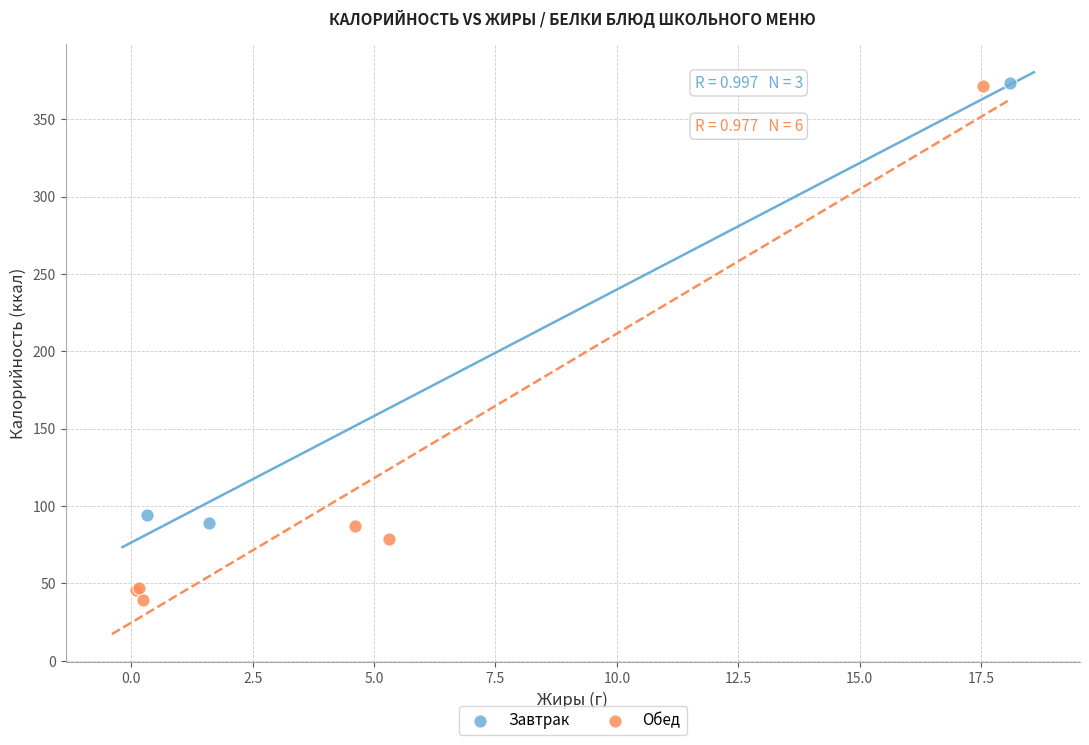

What are all the series names shown in the legend?

Завтрак, Обед